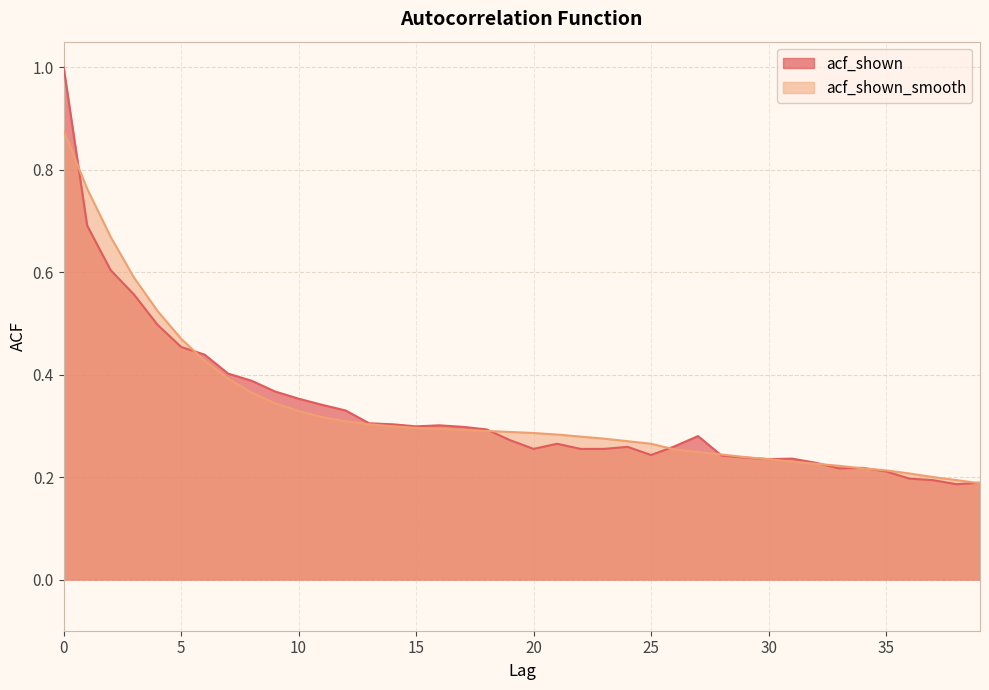

What is the sum of all acf_shown_smooth values?

13.2